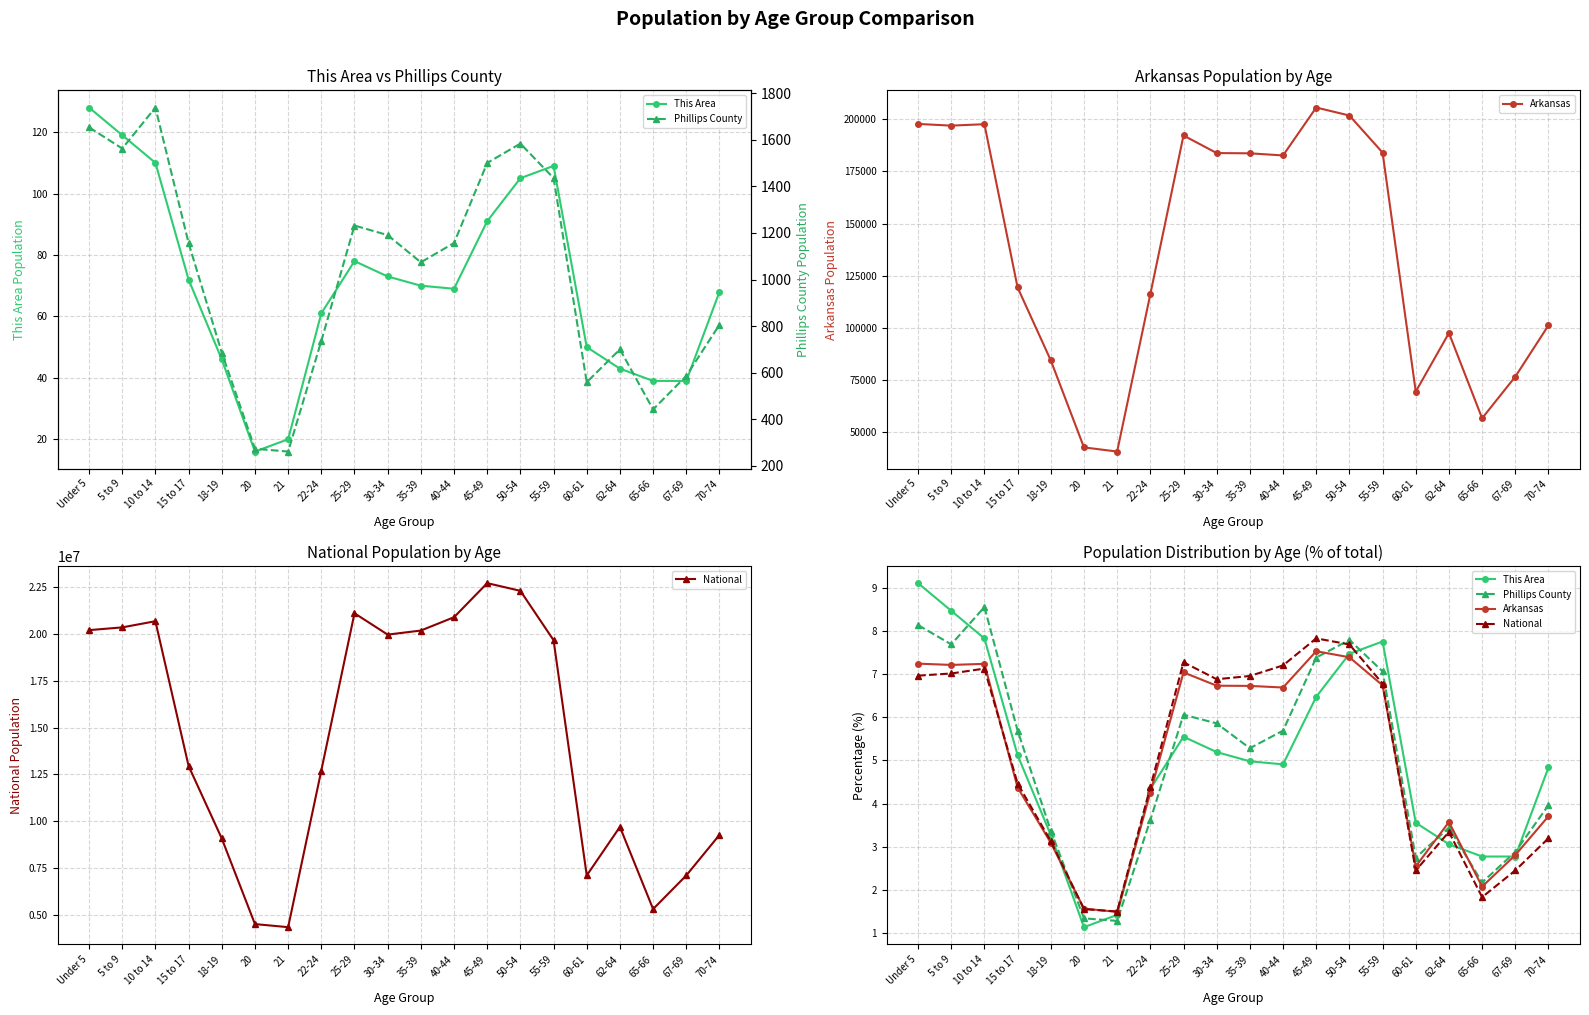

Between 70-74 and 65-66, which is larger?

70-74